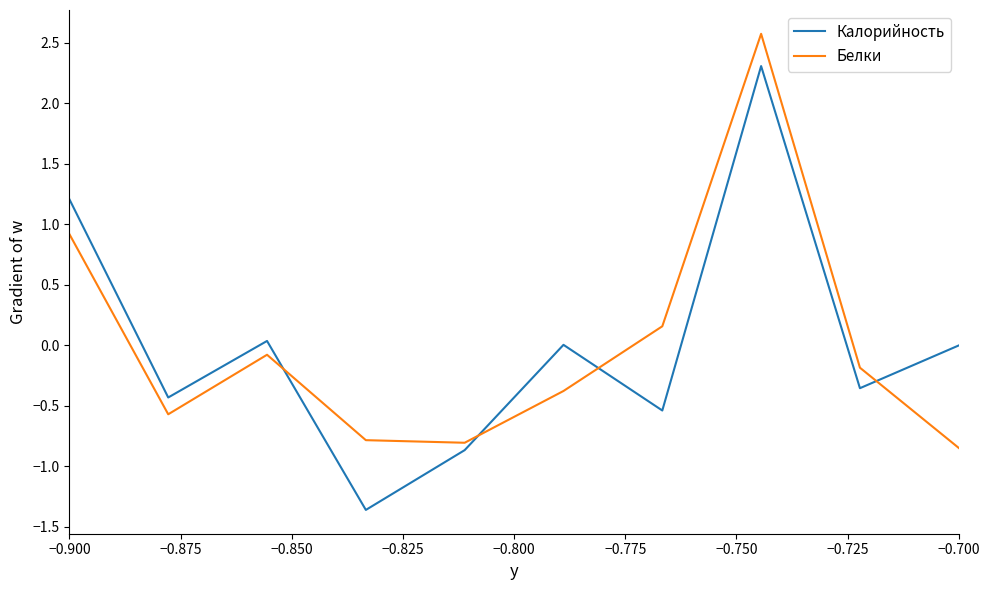

Rank the series by their maximum value, from highest to lowest.

Белки, Калорийность